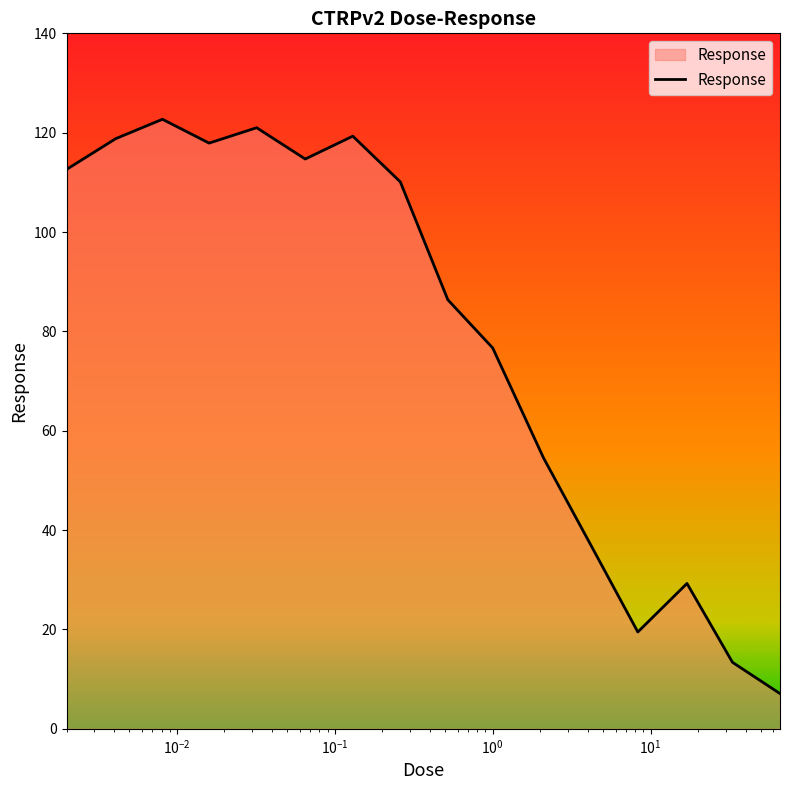

What is the minimum value shown in the chart?

7.1